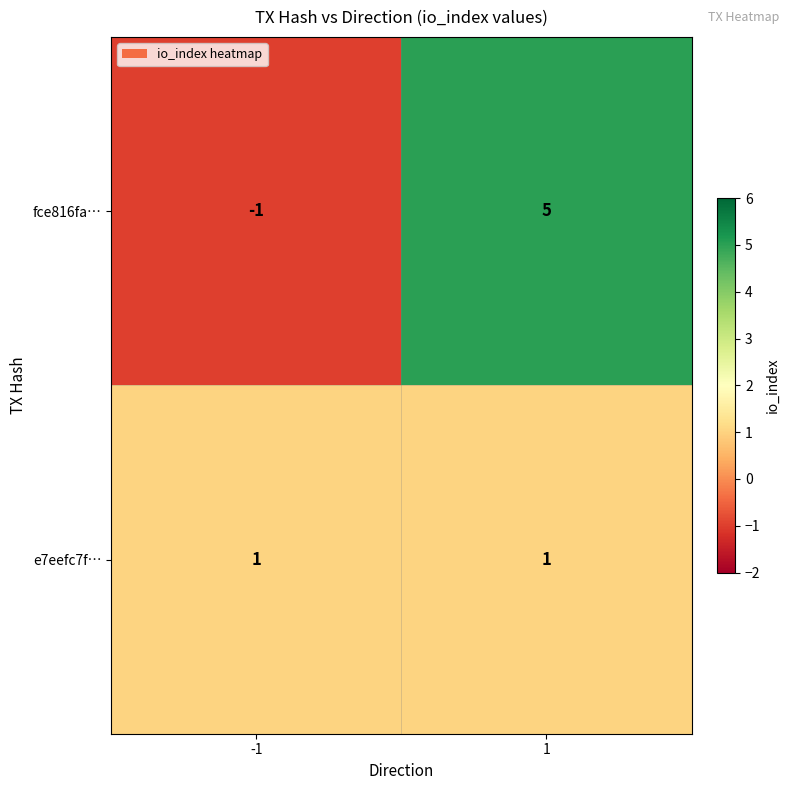

Is it true that fce816fa… equals 9 at 1?

False